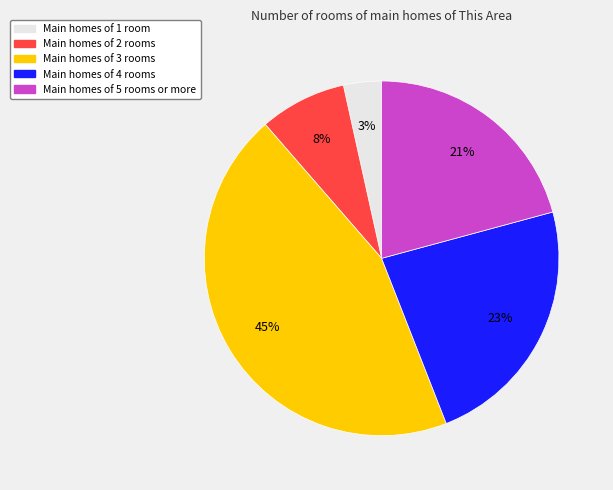

Which slice is the smallest?

Main homes of 1 room